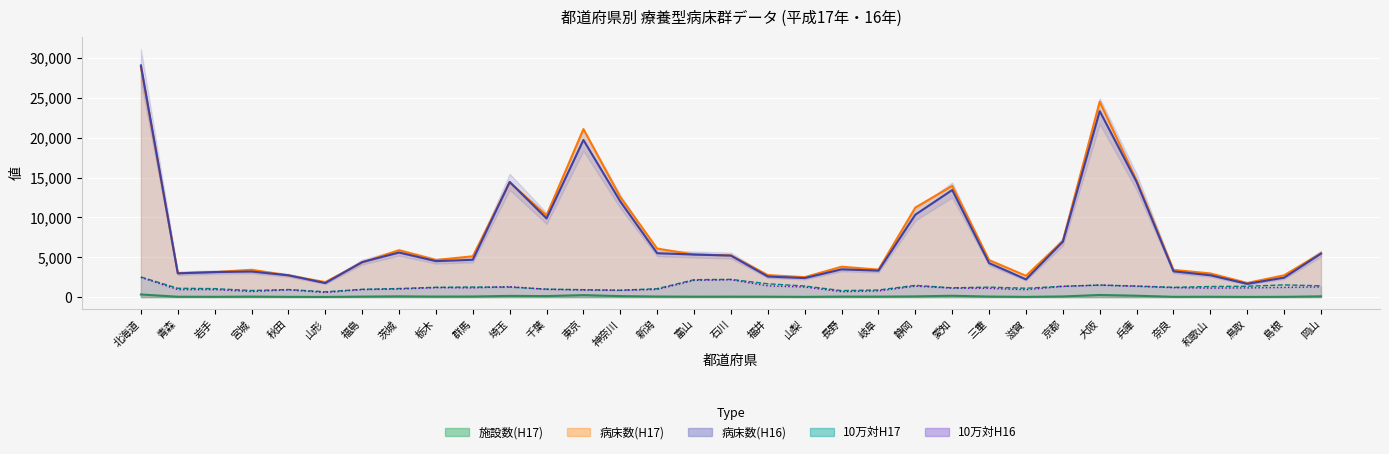

True or false: 10万対H17 and 施設数(H17) intersect in this chart.

False